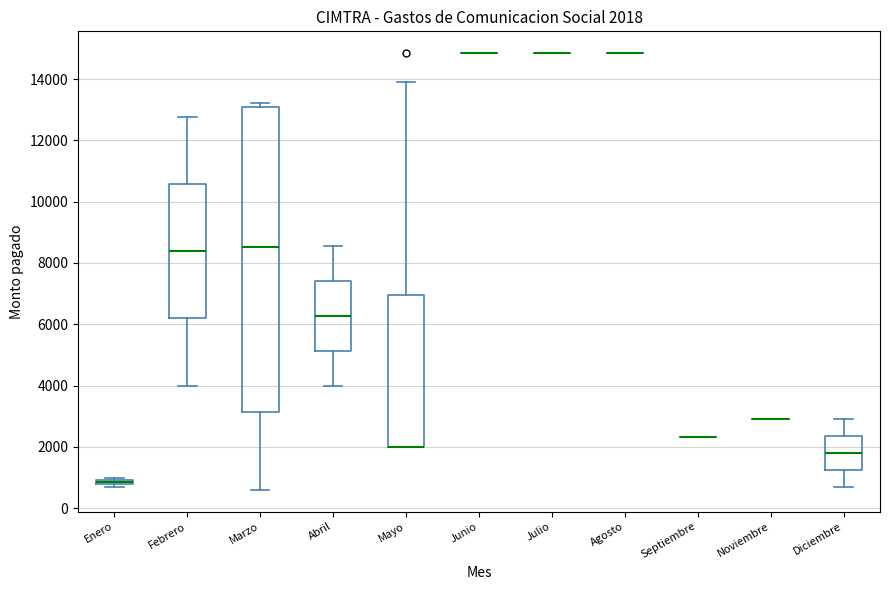

Comparing the boxes themselves (not the whiskers), which one is the tallest?

Marzo